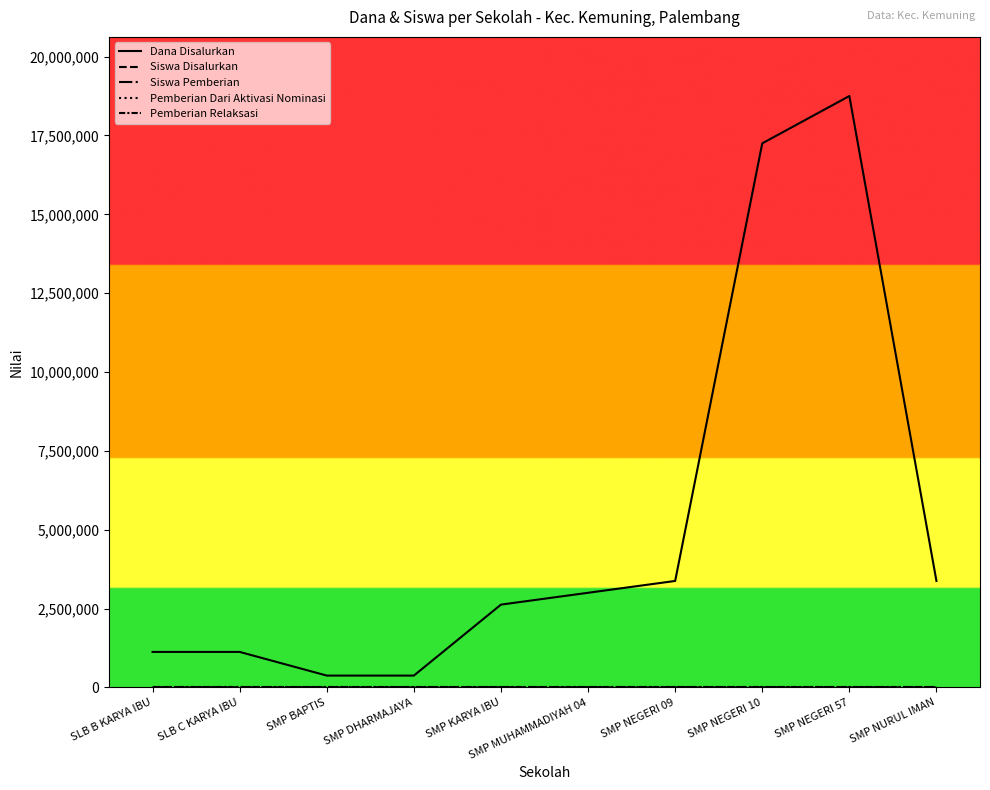

Is this an area chart (filled region under the line)?

No